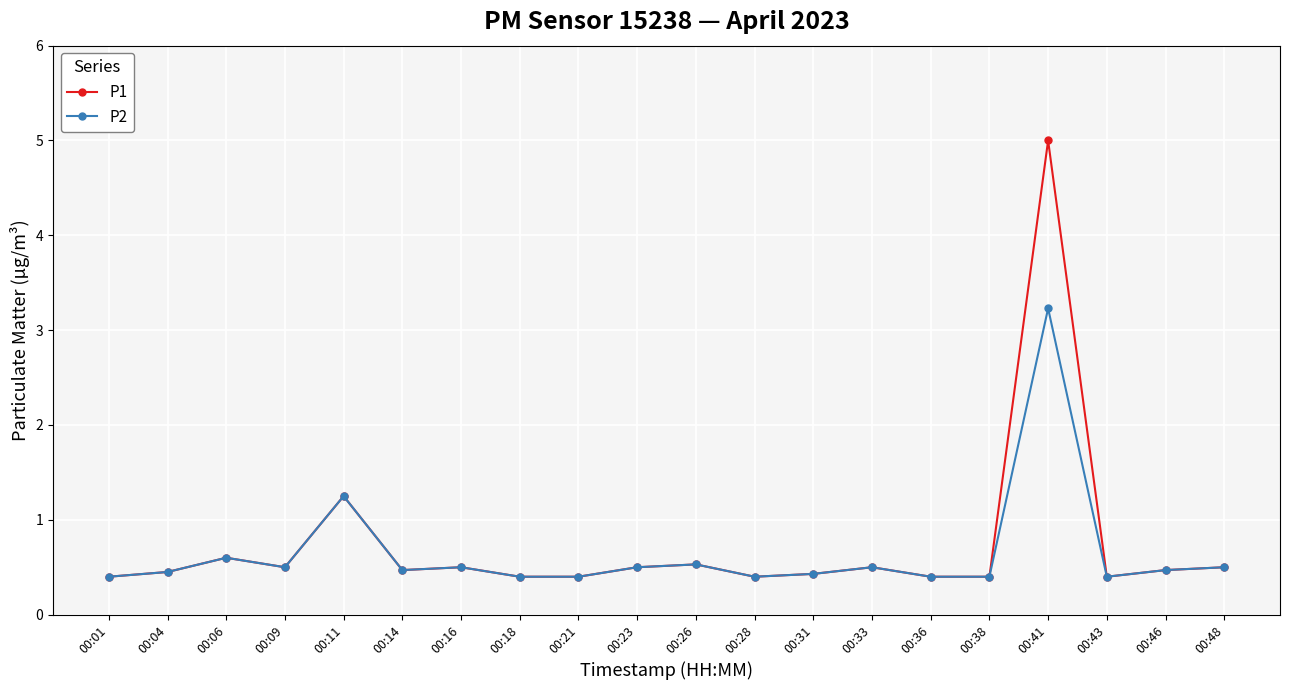

Where is P2 nearest to the value 1?

00:11